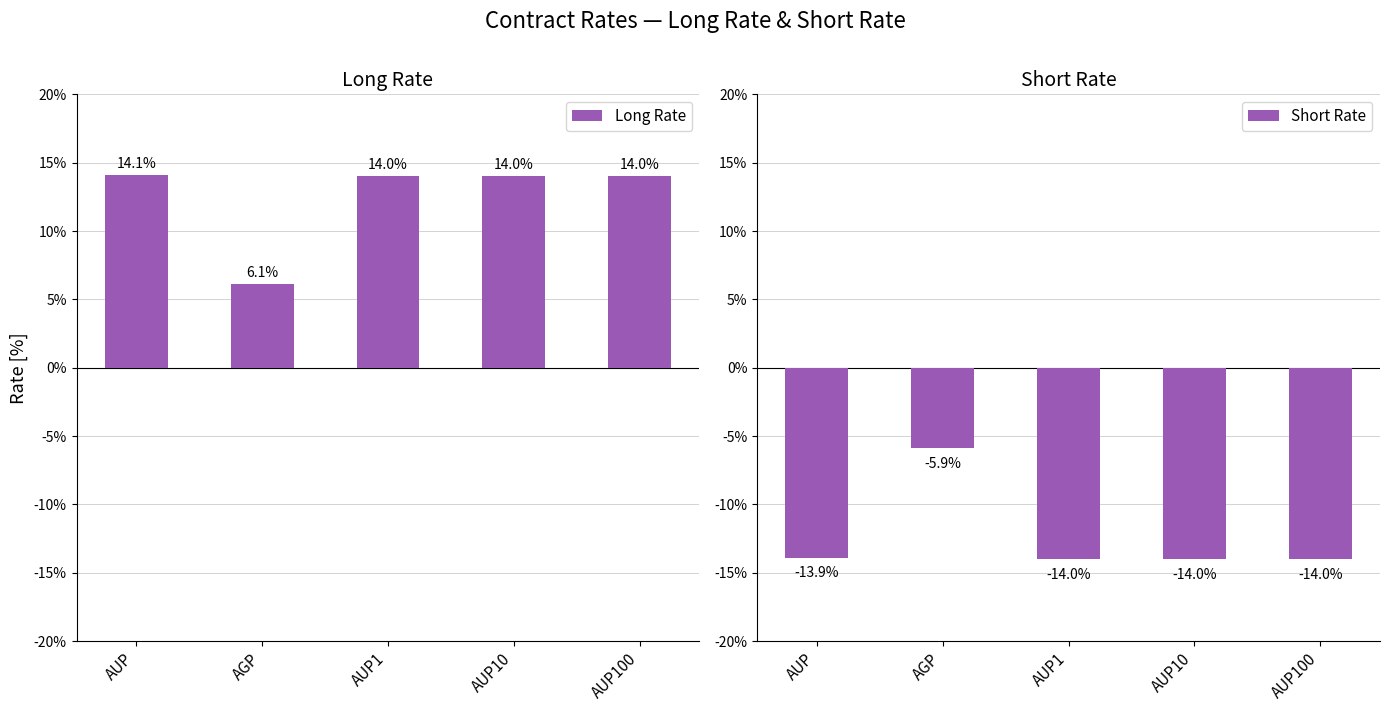

How many groups of bars are there?

5